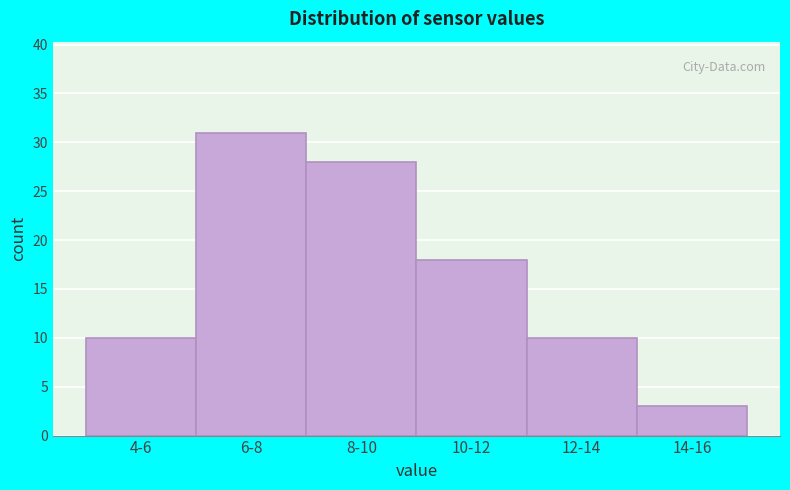

Reading left to right, list all the values displayed in this chart.

10	31	28	18	10	3